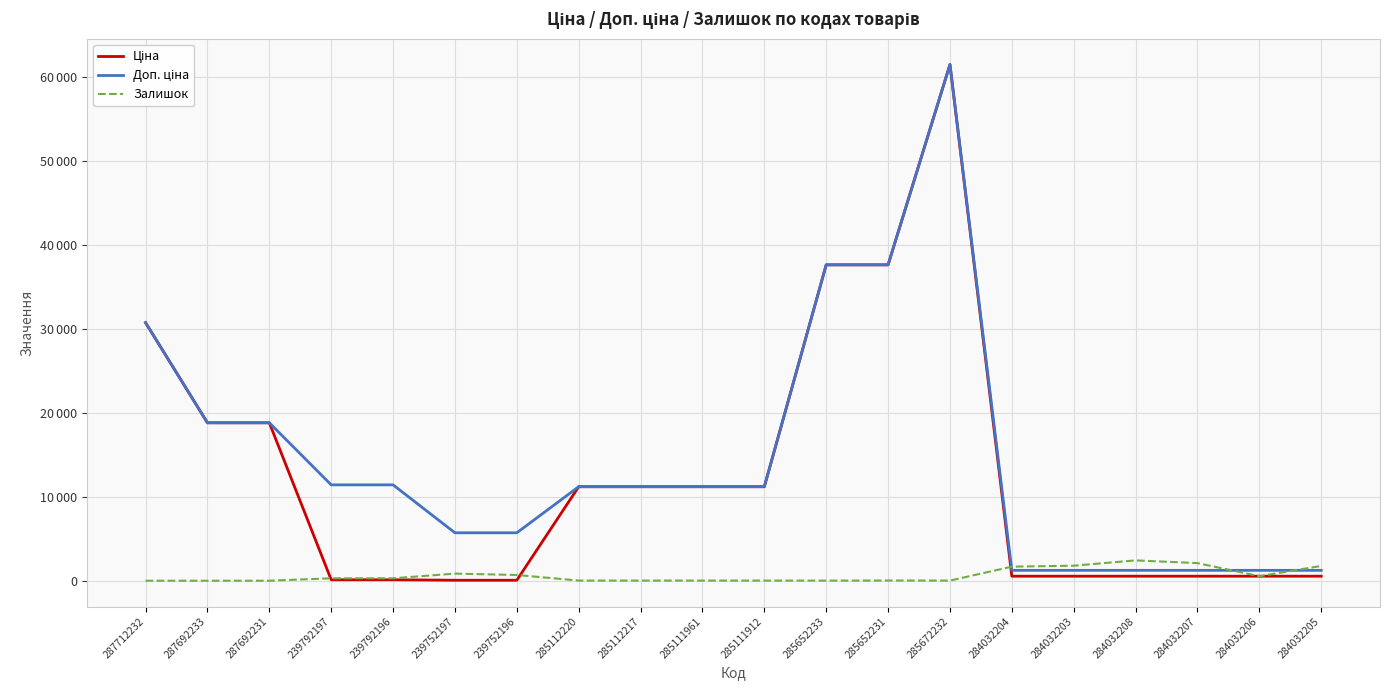

What is the label of the 9th point from the left?

285112217